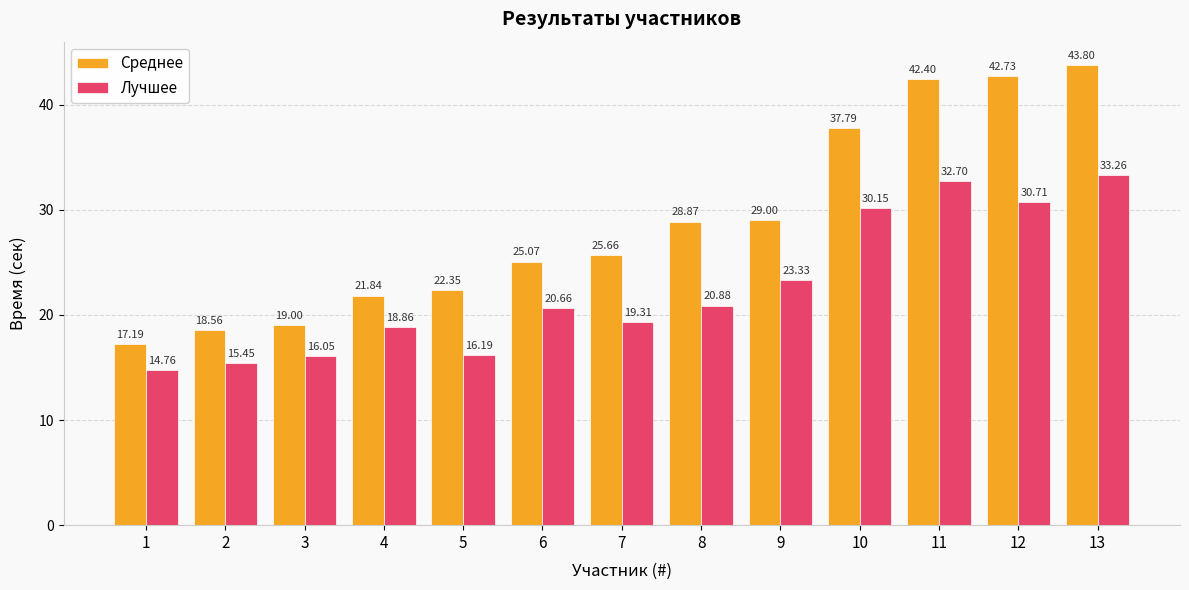

What is the value of the Лучшее bar at the 3rd from the left?

16.1